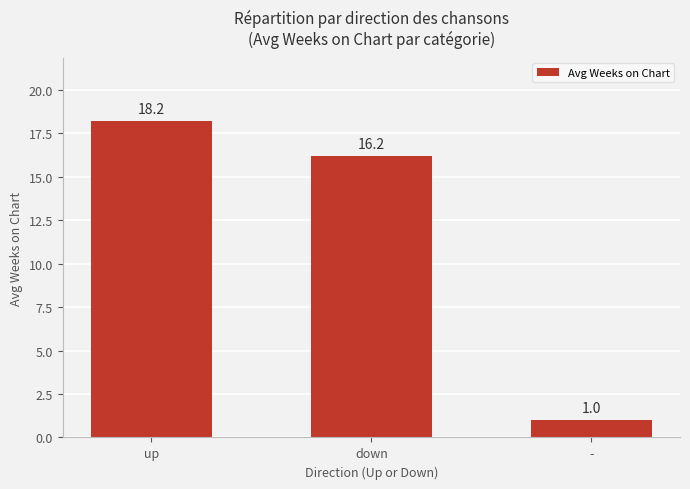

What is the sum of all values?

35.4